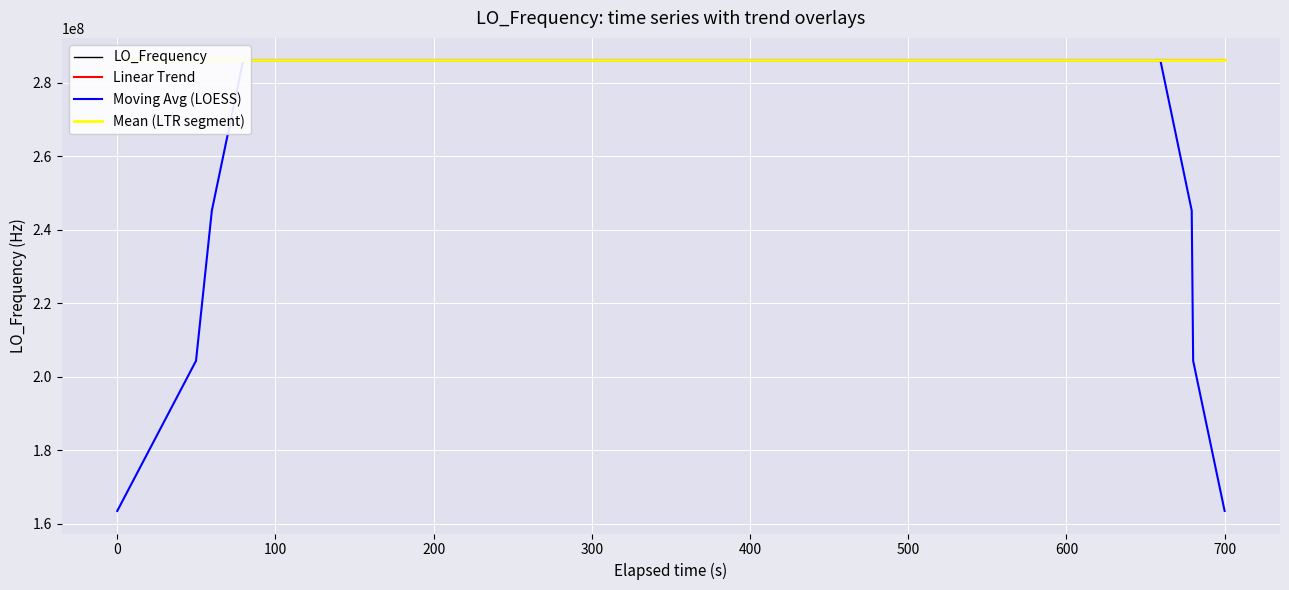

List the series in order of their peak value, lowest first.

Mean (LTR segment), Linear Trend, Moving Avg (LOESS), LO_Frequency